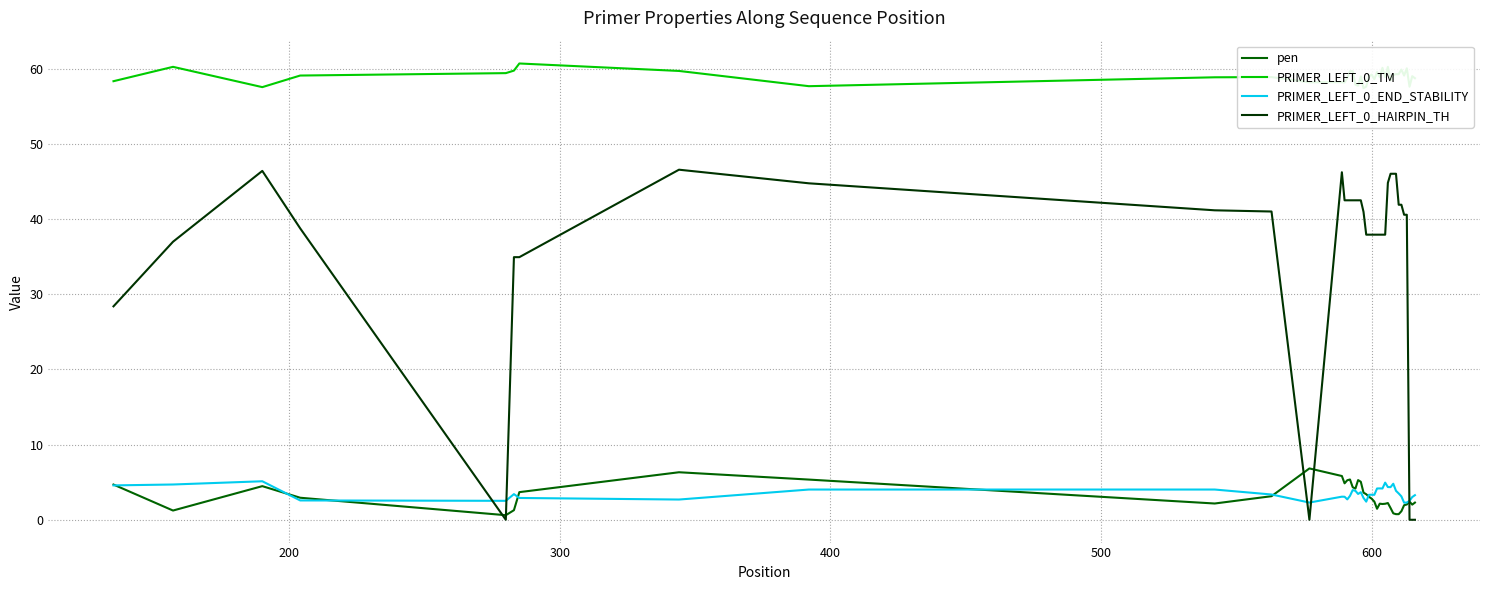

What are all the series names shown in the legend?

pen, PRIMER_LEFT_0_TM, PRIMER_LEFT_0_END_STABILITY, PRIMER_LEFT_0_HAIRPIN_TH